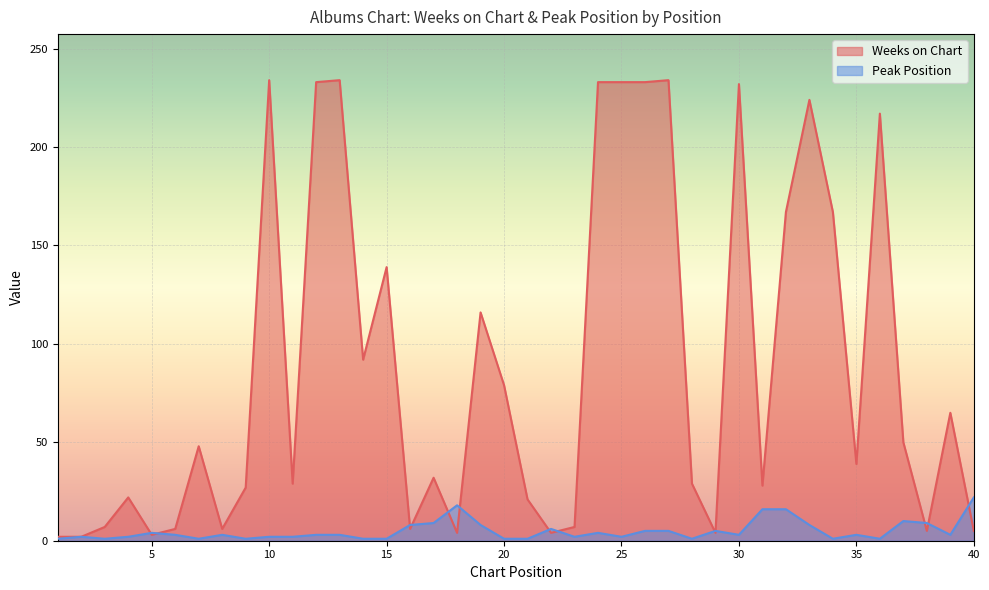

Is it true that Weeks on Chart equals 329 at 33?

False